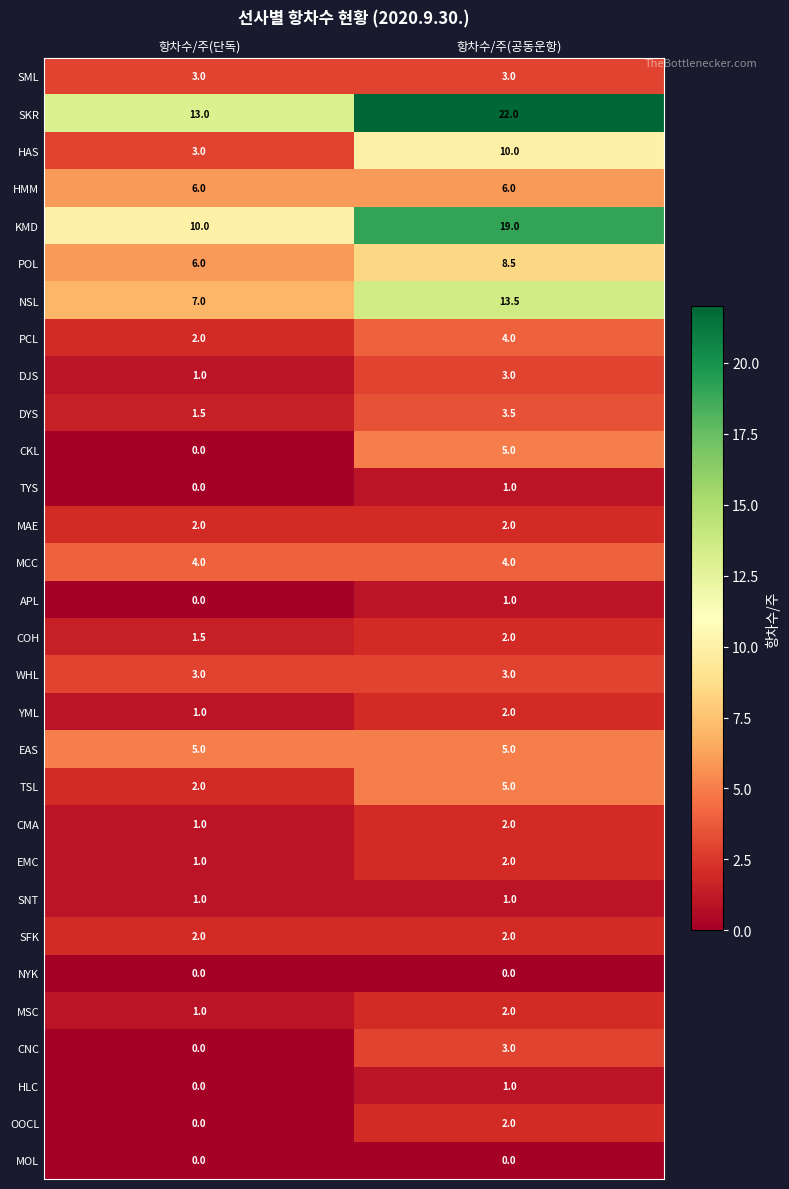

What is the average value of the EAS series?

5.0